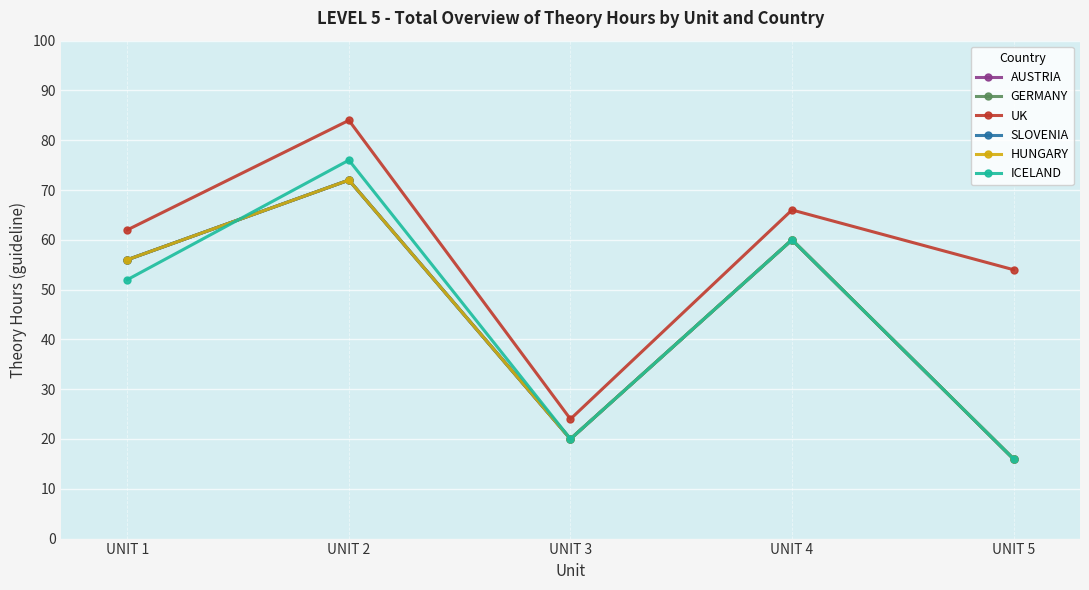

Rank the series at UNIT 5 from lowest to highest value.

AUSTRIA, GERMANY, SLOVENIA, HUNGARY, ICELAND, UK